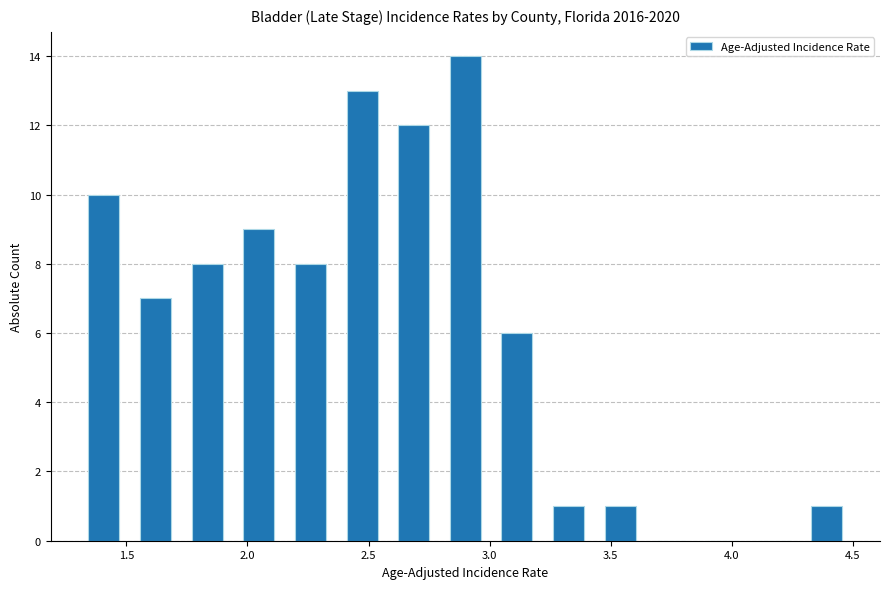

Reading left to right, list every bar in this chart as the range it spans on the x-axis followed by its height. Neither the bar edges nor the heights are printed on the chart, so give them approximately, as read against the axes.

1.30 to 1.50: 10
1.50 to 1.75: 7
1.75 to 1.95: 8
1.95 to 2.15: 9
2.15 to 2.35: 8
2.35 to 2.60: 13
2.60 to 2.80: 12
2.80 to 3.00: 14
3.00 to 3.20: 6
3.20 to 3.45: 1
3.45 to 3.65: 1
3.65 to 3.85: 0
3.85 to 4.05: 0
4.05 to 4.30: 0
4.30 to 4.50: 1